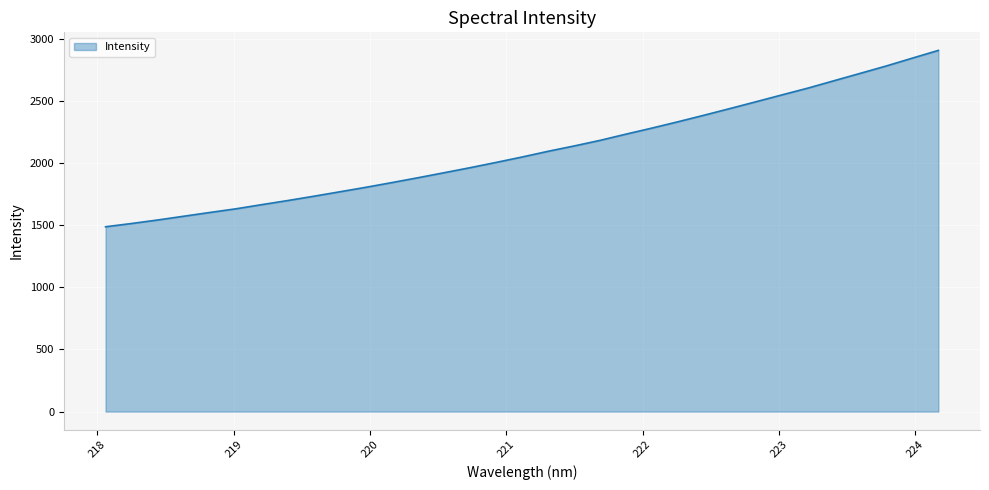

Count the number of categories in the chart.

33